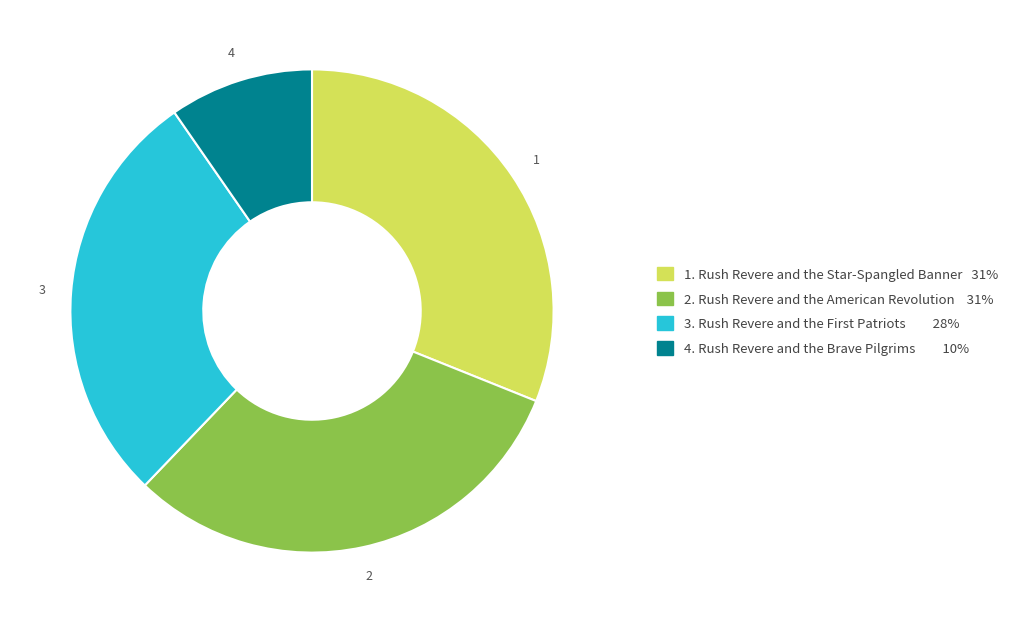

Is there any slice that represents more than half of the pie?

No